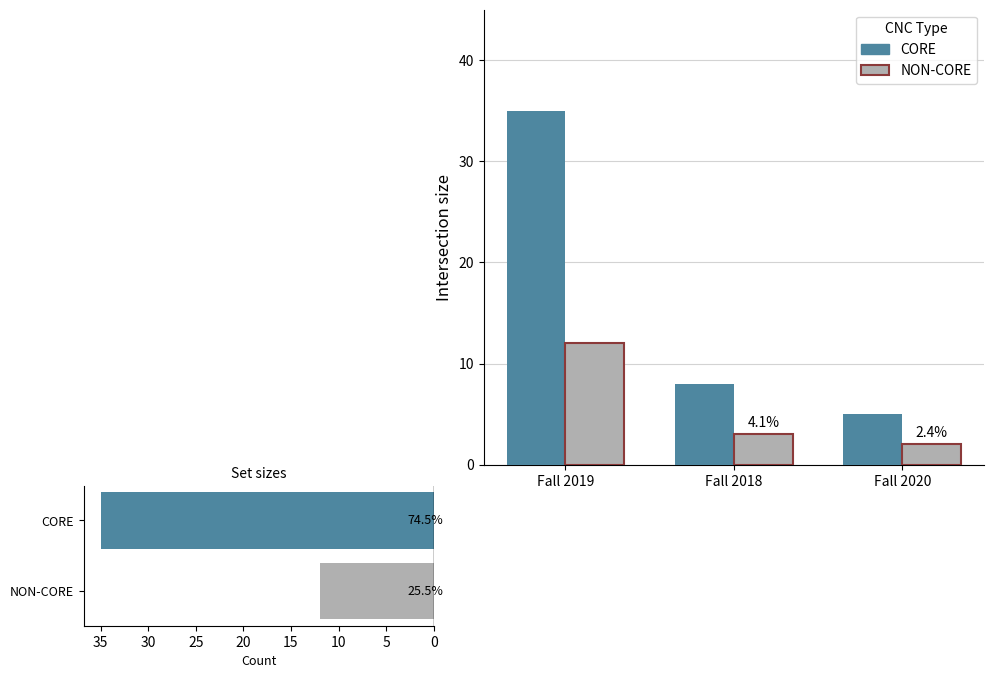

Is the value of CORE at Fall 2018 greater than the value of NON-CORE at Fall 2020?

Yes